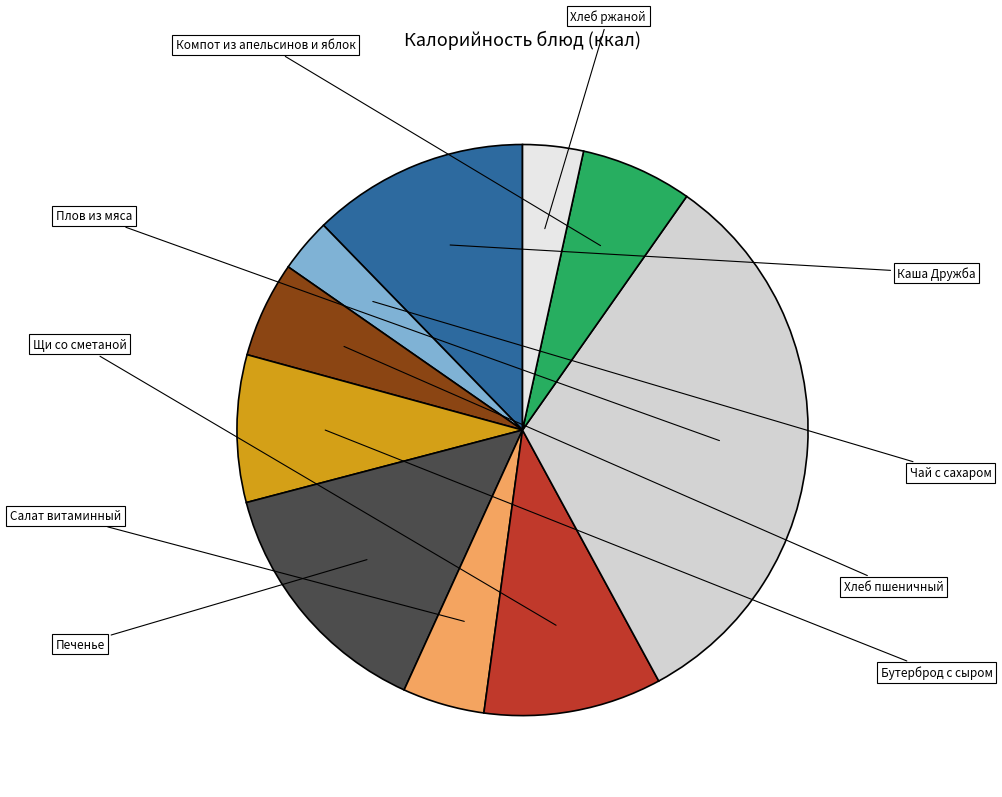

Is there any slice that represents more than half of the pie?

No